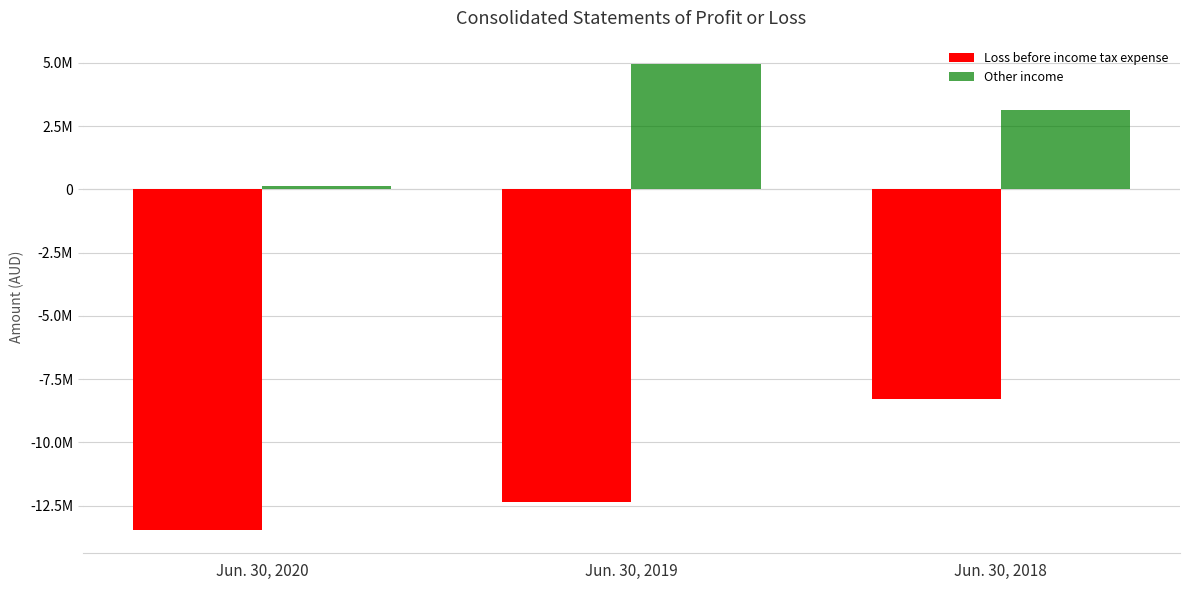

Count the Other income values in the range 122729 to 4951167.

3